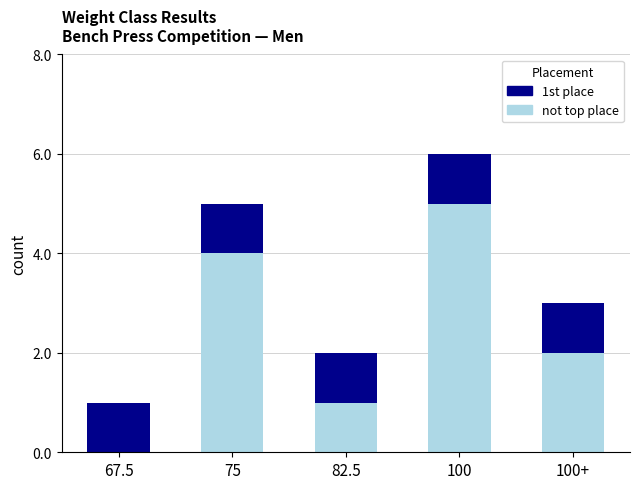

Which category has the highest value in the not top place series?

100